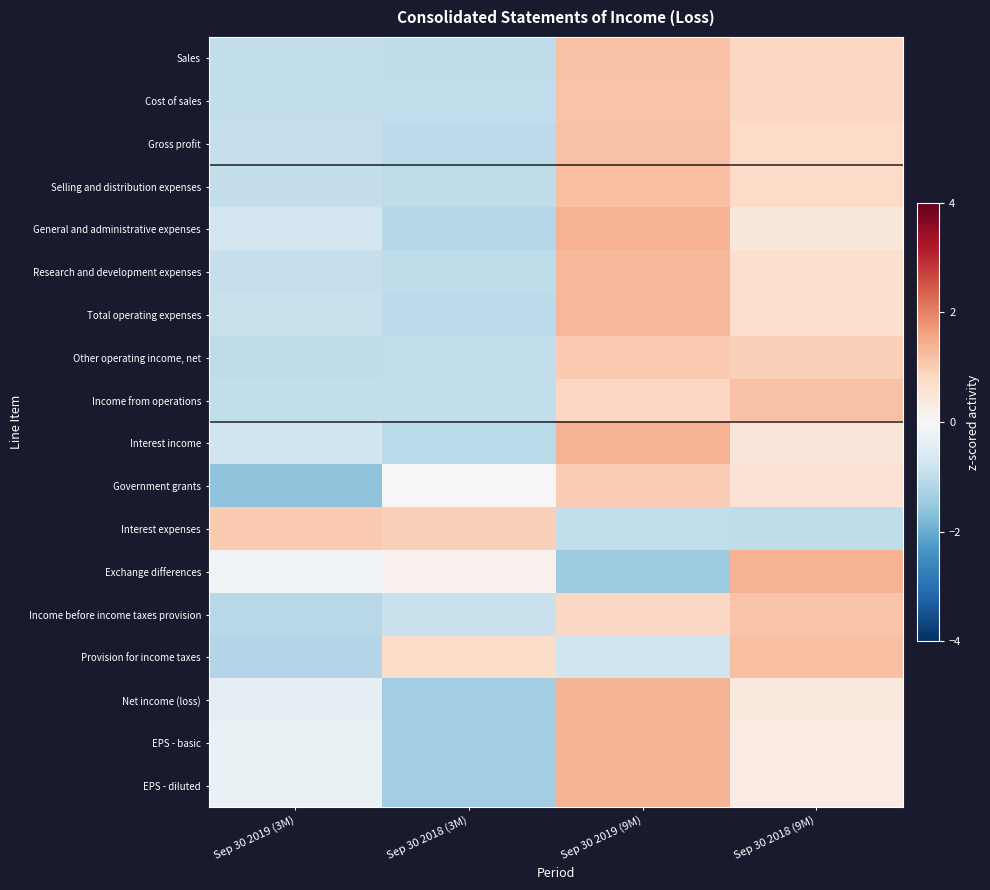

Between Sep 30 2019 (3M) and Sep 30 2019 (9M), which series saw the biggest shift?

Government grants